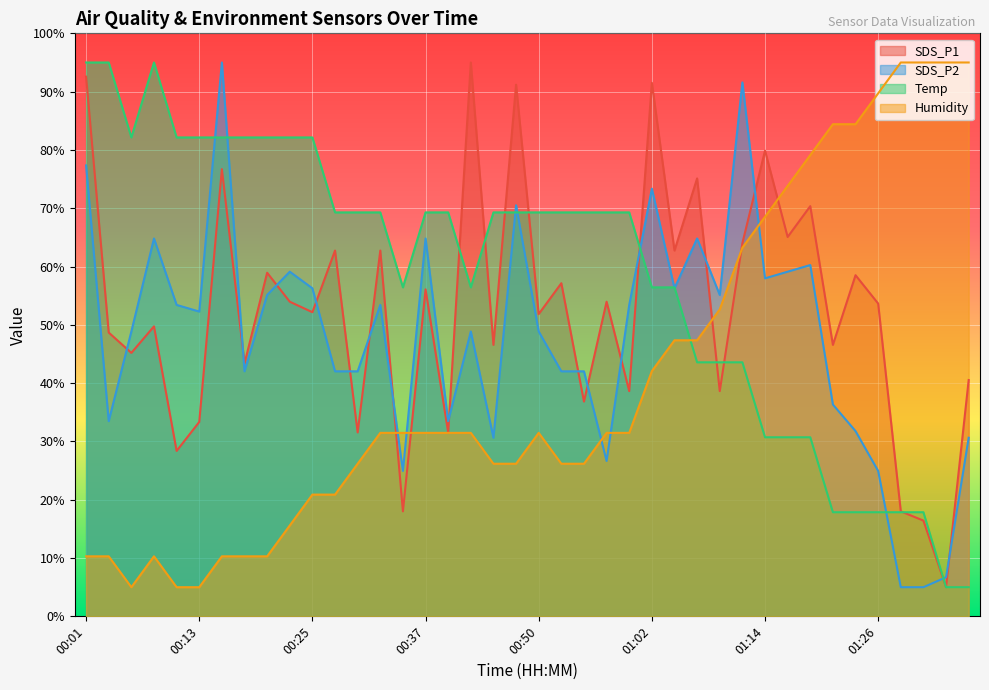

Which series has the largest total across all categories?

Temp